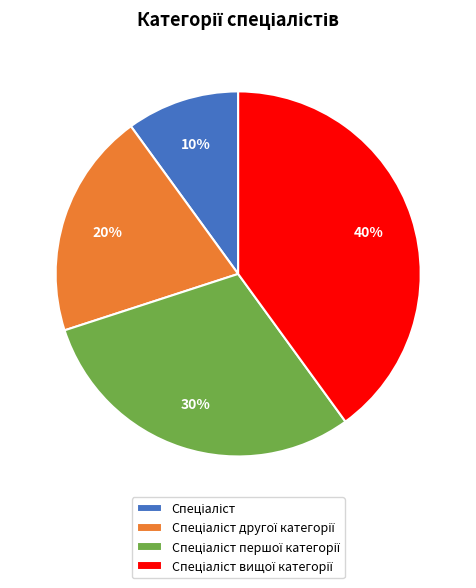

Does any single category account for the majority?

No